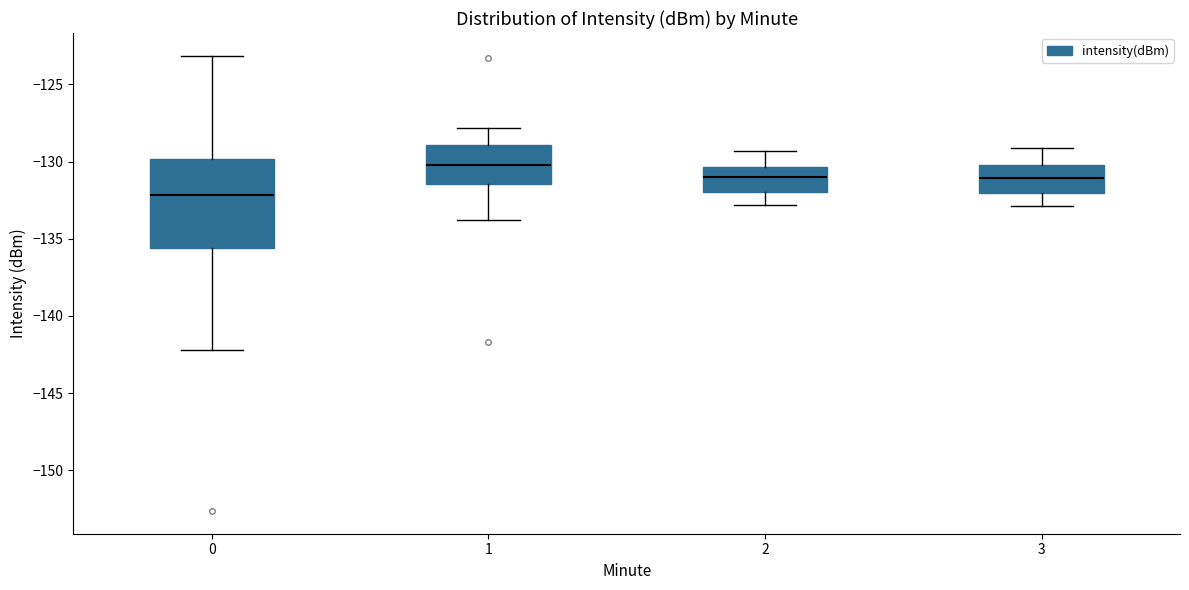

Reading left to right, read every box against the y-axis: the position of its median line, the range the box covers, and the ends of its whiskers. The values are not printed on the chart, so give them approximately, as read against the axis.

0: median -132.0, box -135.5 to -130.0, whiskers -142.0 to -123.0
1: median -130.0, box -131.5 to -129.0, whiskers -134.0 to -128.0
2: median -131.0, box -132.0 to -130.5, whiskers -133.0 to -129.5
3: median -131.0, box -132.0 to -130.0, whiskers -133.0 to -129.0